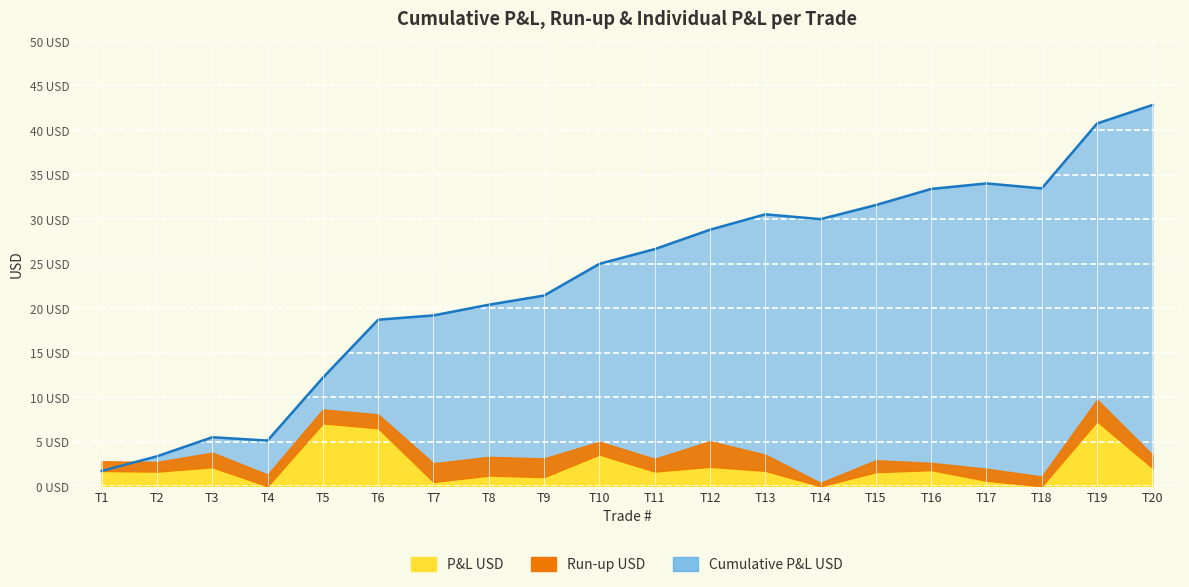

What is the difference between the maximum and minimum values in the Run-up USD series?

9.3